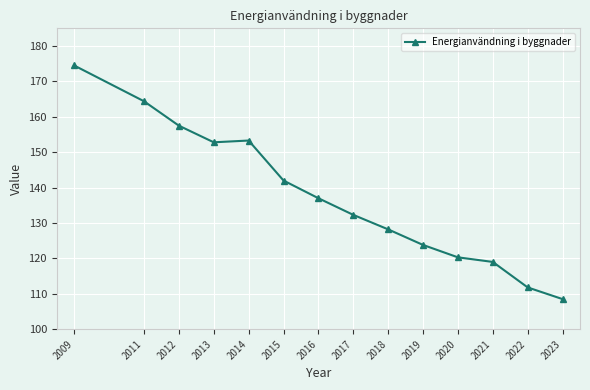

What is the minimum value shown in the chart?

108.5